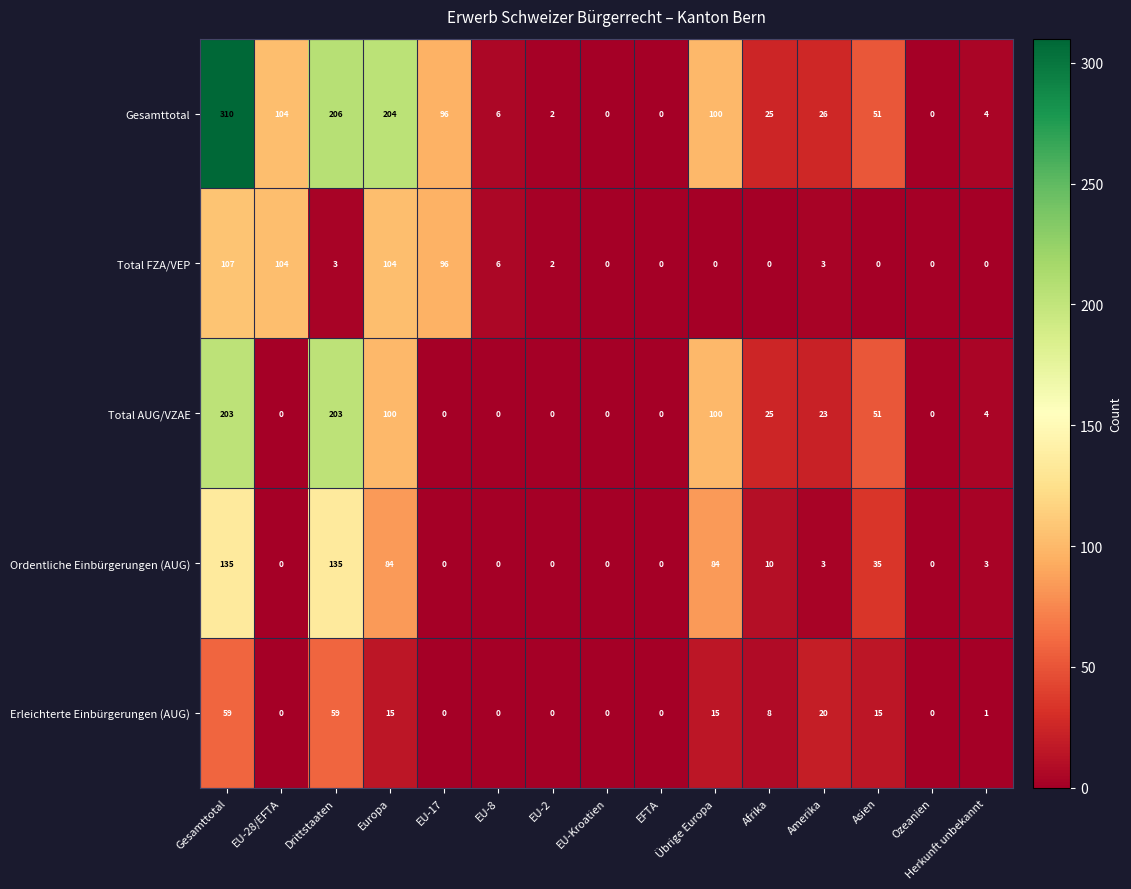

Which series has the widest spread of values?

Gesamttotal